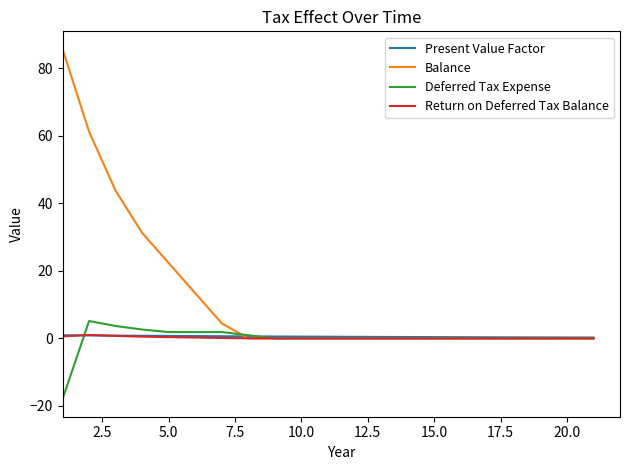

Which series has the largest total across all categories?

Balance